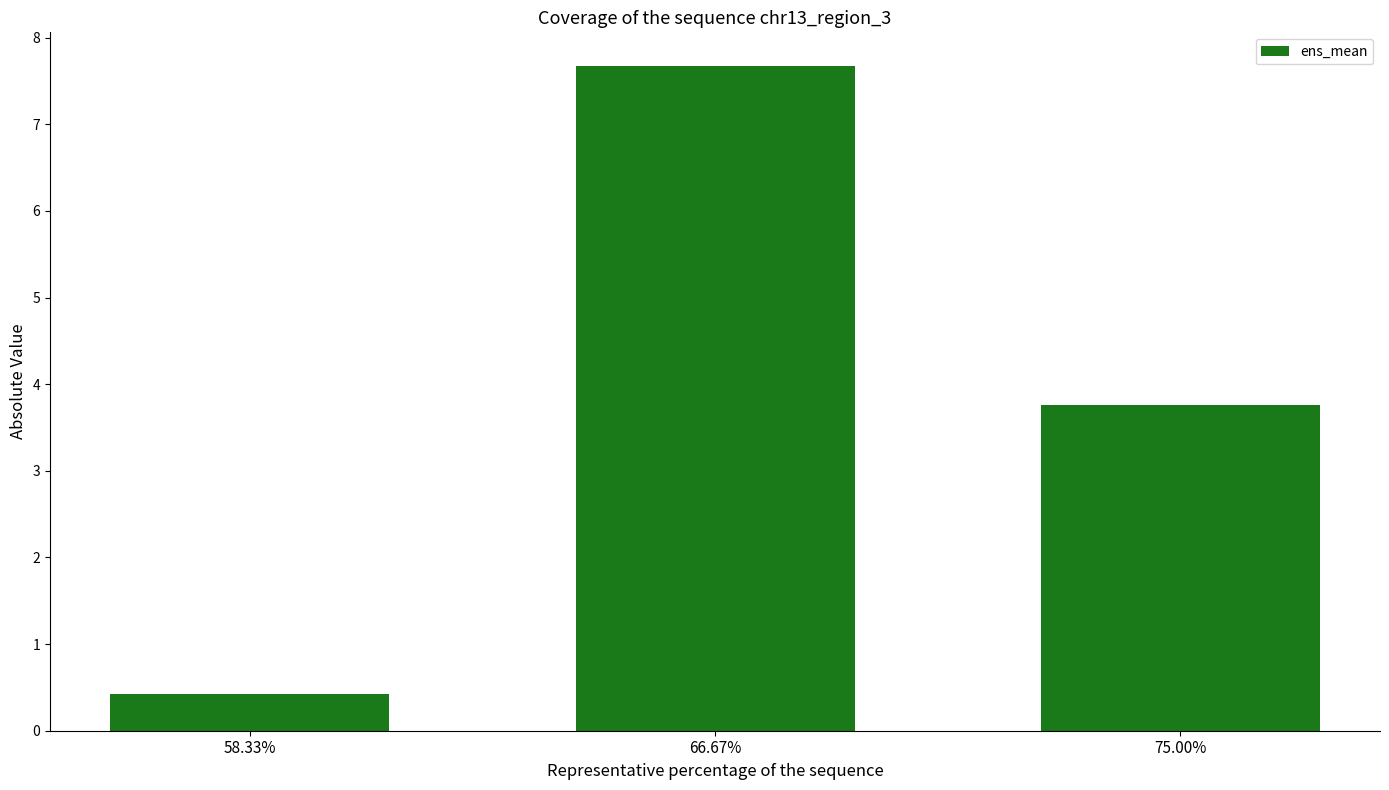

How many categories are shown in the chart?

3